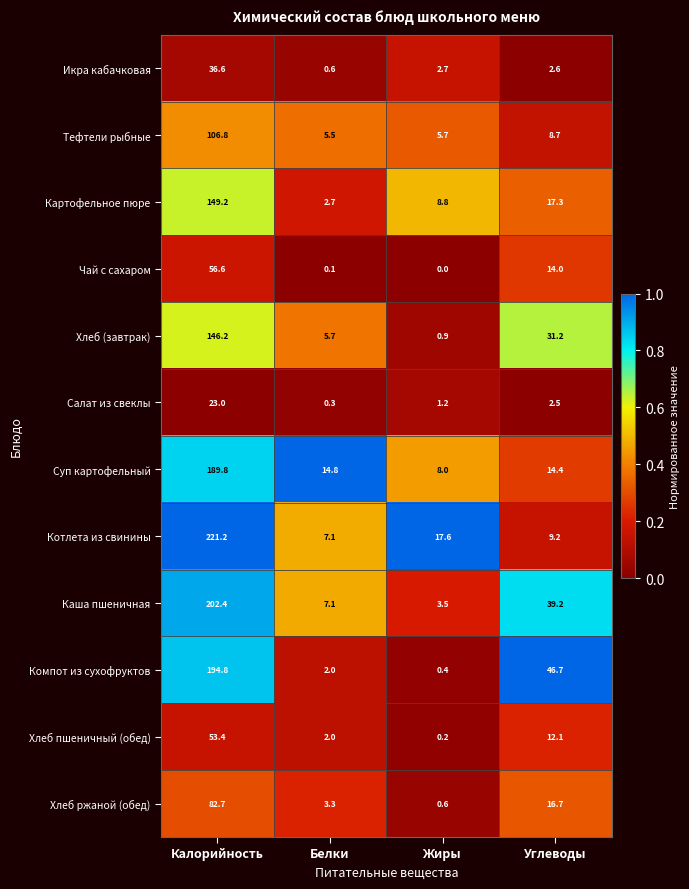

What is the difference between the maximum and minimum values in the Тефтели рыбные series?

101.3